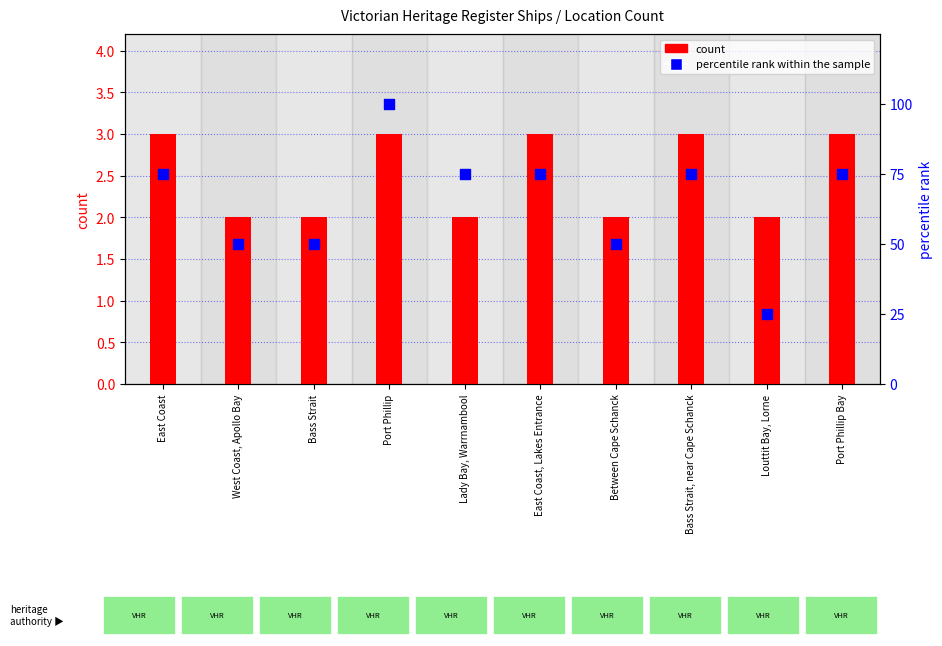

Which series has the widest spread of Y values?

percentile rank within the sample